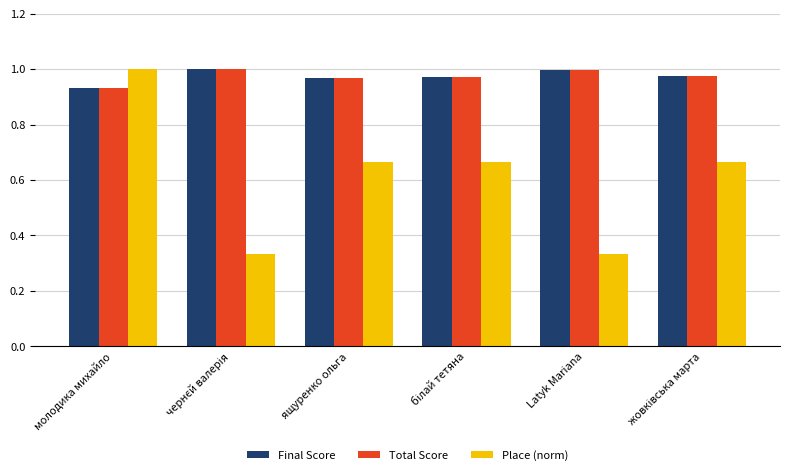

Count the Place (norm) values in the range 0 to 1.

6